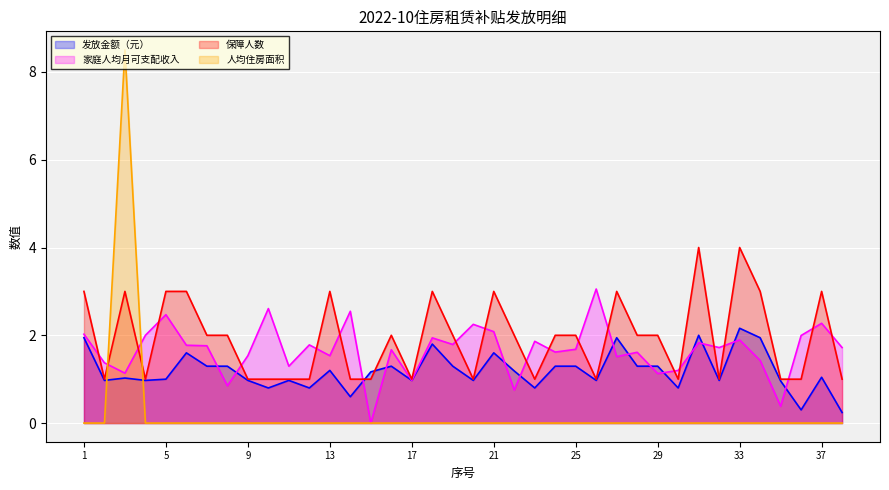

What is the difference between the maximum and minimum values in the 保障人数 series?

3.0